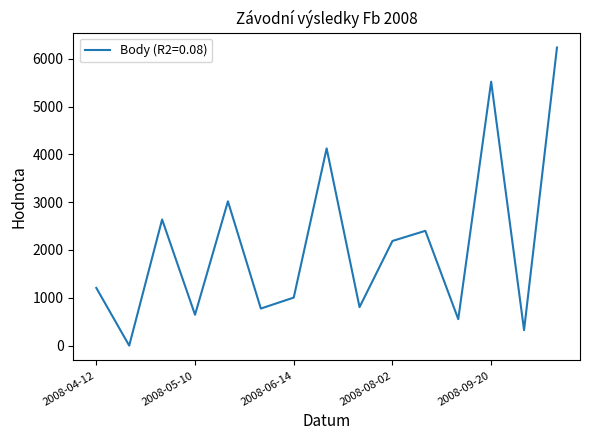

What is the maximum value shown in the chart?

6233